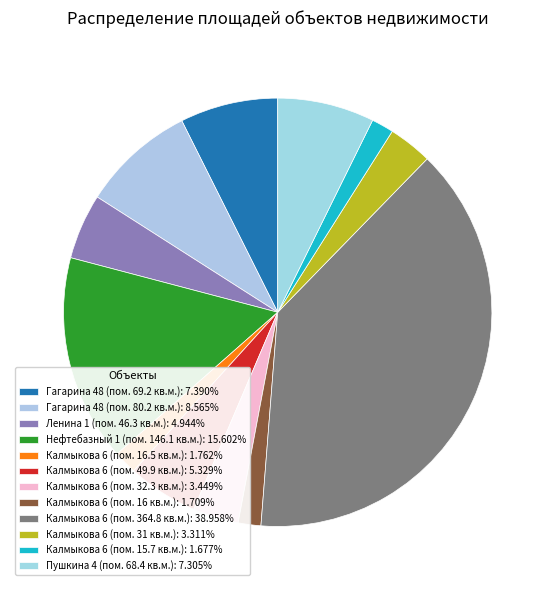

Is there a majority slice in this chart?

No